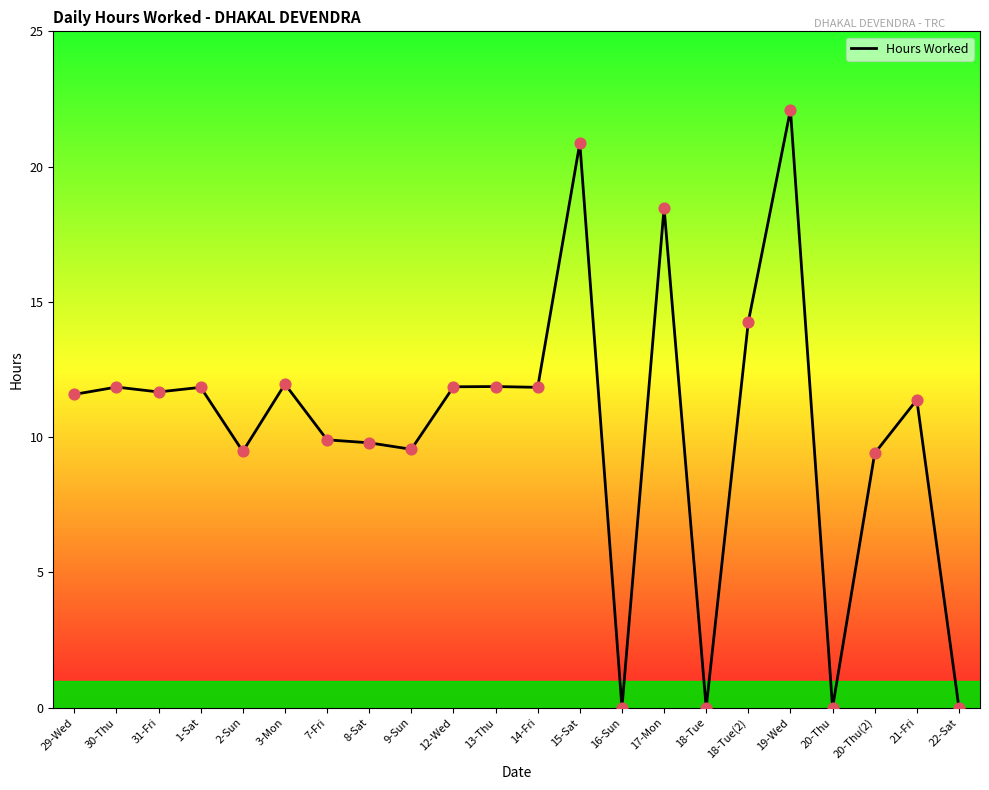

Approximately how many times larger is the value at 7-Fri compared to 31-Fri?

0.8